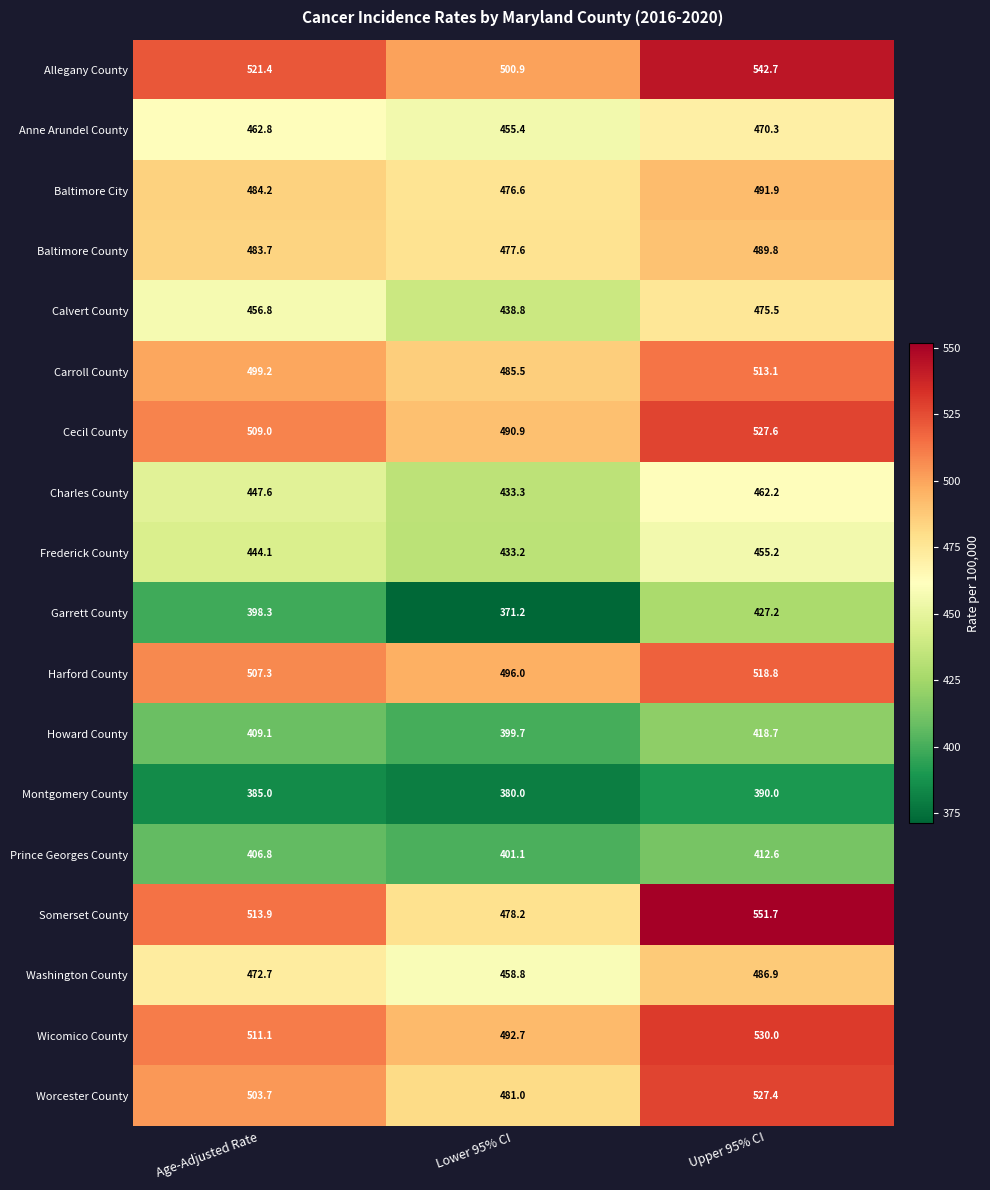

What is the highest value of the Worcester County series?

527.4